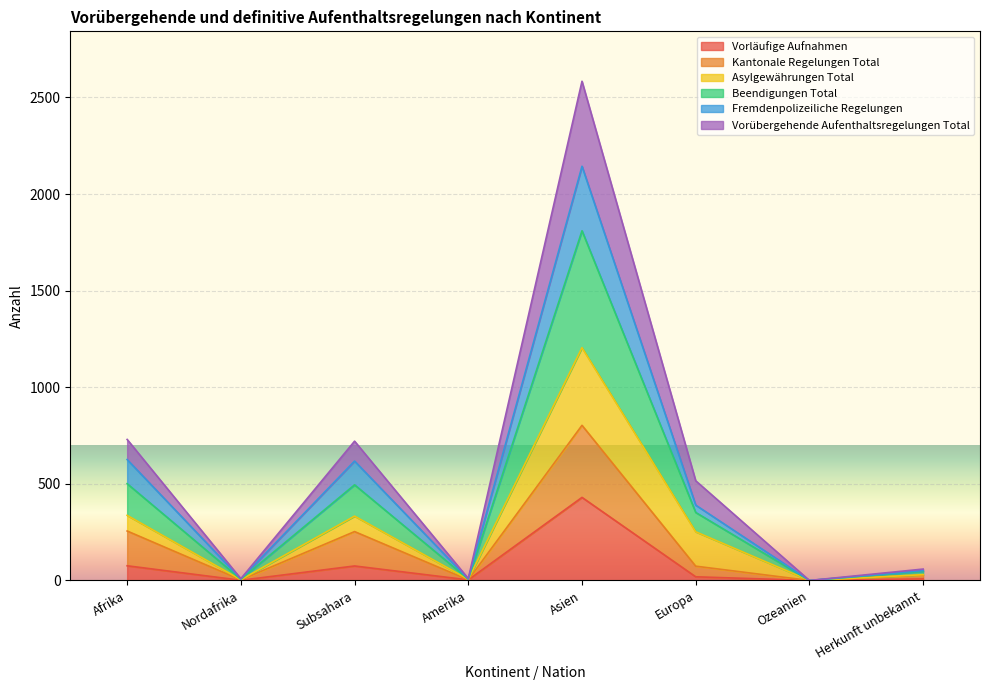

True or false: Vorübergehende Aufenthaltsregelungen Total and Beendigungen Total cross at least once.

False